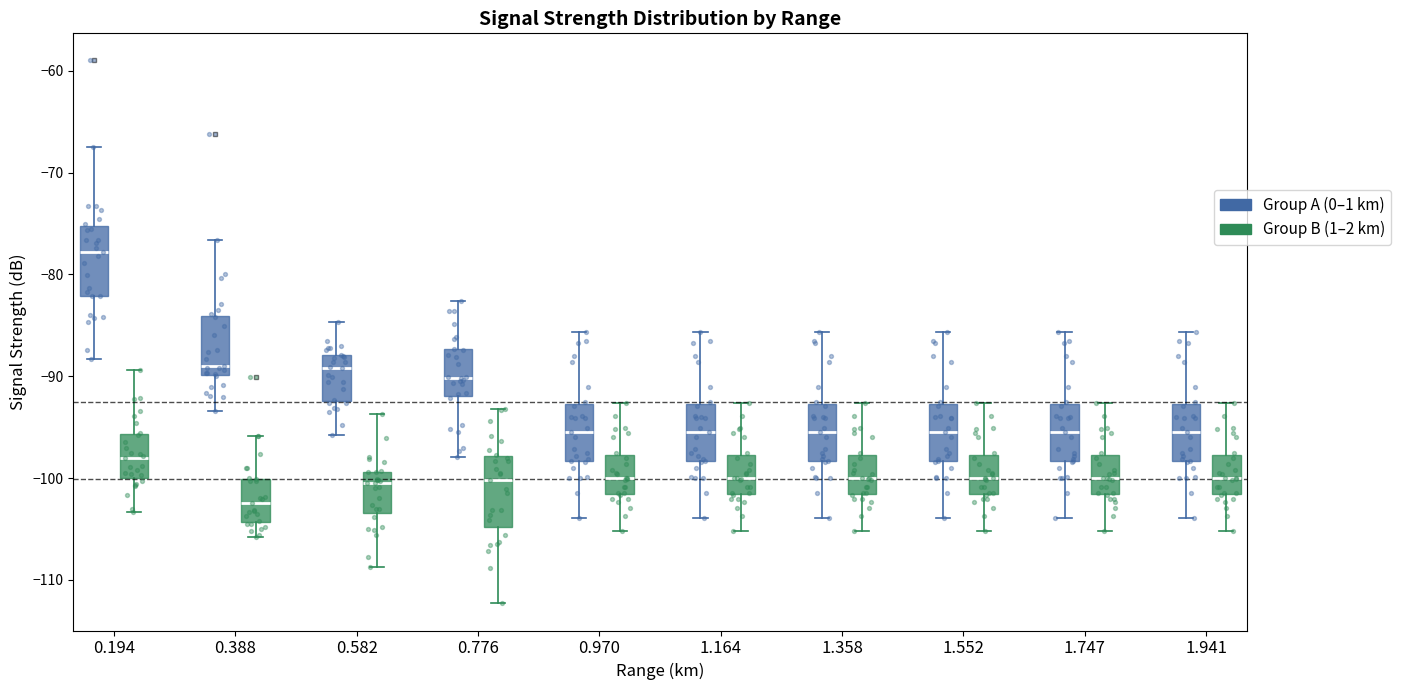

Reading left to right, read every box against the y-axis: the position of its median line, the range the box covers, and the ends of its whiskers. The values are not printed on the chart, so give them approximately, as read against the axis.

0.194 (Group A (0–1 km)): median -78, box -82 to -75, whiskers -88 to -67
0.194 (Group B (1–2 km)): median -98, box -100 to -96, whiskers -103 to -89
0.388 (Group A (0–1 km)): median -89, box -90 to -84, whiskers -93 to -77
0.388 (Group B (1–2 km)): median -102, box -104 to -100, whiskers -106 to -96
0.582 (Group A (0–1 km)): median -89, box -92 to -88, whiskers -96 to -85
0.582 (Group B (1–2 km)): median -100, box -103 to -99, whiskers -109 to -94
0.776 (Group A (0–1 km)): median -90, box -92 to -87, whiskers -98 to -83
0.776 (Group B (1–2 km)): median -100, box -105 to -98, whiskers -112 to -93
0.970 (Group A (0–1 km)): median -95, box -98 to -93, whiskers -104 to -86
0.970 (Group B (1–2 km)): median -100, box -102 to -98, whiskers -105 to -93
1.164 (Group A (0–1 km)): median -95, box -98 to -93, whiskers -104 to -86
1.164 (Group B (1–2 km)): median -100, box -102 to -98, whiskers -105 to -93
1.358 (Group A (0–1 km)): median -95, box -98 to -93, whiskers -104 to -86
1.358 (Group B (1–2 km)): median -100, box -102 to -98, whiskers -105 to -93
1.552 (Group A (0–1 km)): median -95, box -98 to -93, whiskers -104 to -86
1.552 (Group B (1–2 km)): median -100, box -102 to -98, whiskers -105 to -93
1.747 (Group A (0–1 km)): median -95, box -98 to -93, whiskers -104 to -86
1.747 (Group B (1–2 km)): median -100, box -102 to -98, whiskers -105 to -93
1.941 (Group A (0–1 km)): median -95, box -98 to -93, whiskers -104 to -86
1.941 (Group B (1–2 km)): median -100, box -102 to -98, whiskers -105 to -93